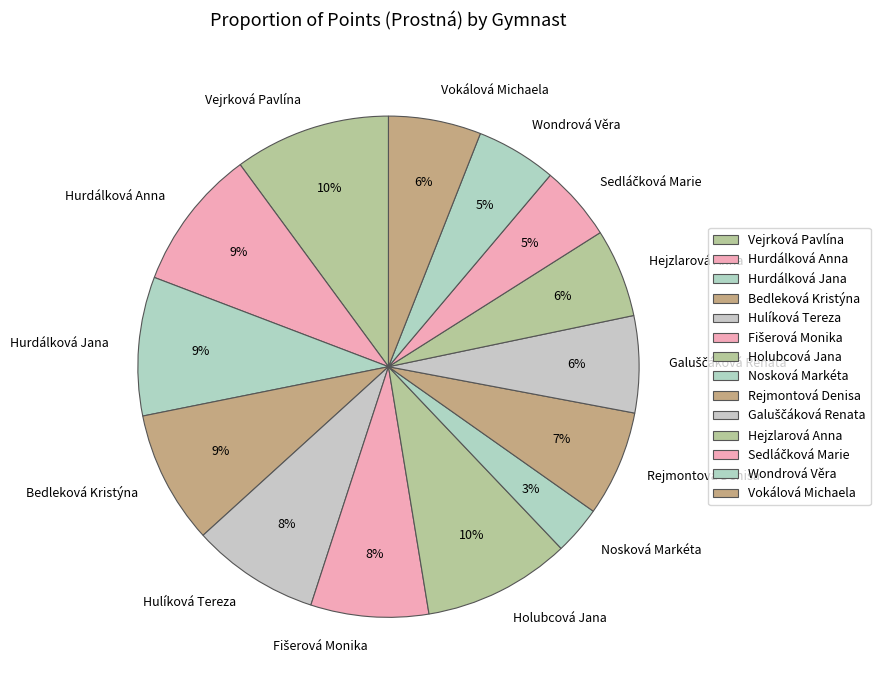

How many slices are in this pie chart?

14